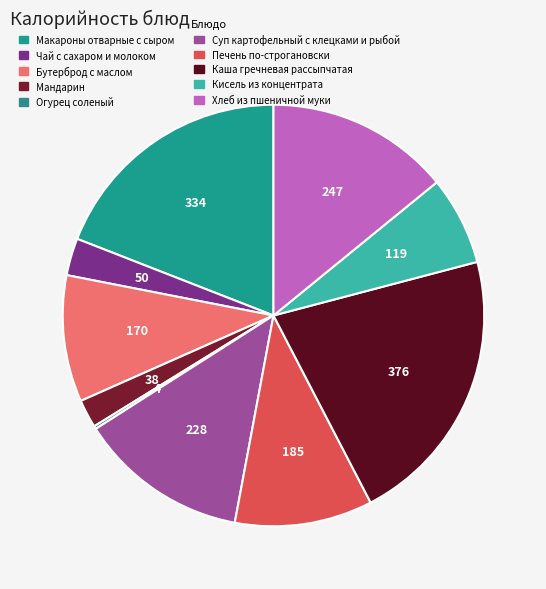

What is the total percentage of Хлеб из пшеничной муки and Суп картофельный с клецками и рыбой?

27.1%